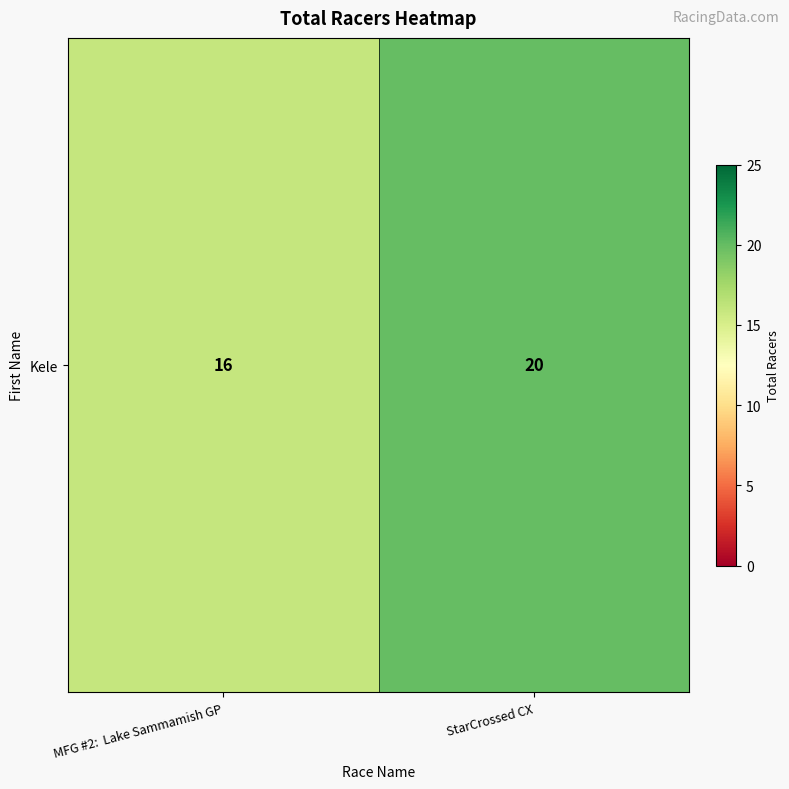

Rank the categories by value from lowest to highest.

MFG #2:  Lake Sammamish GP, StarCrossed CX